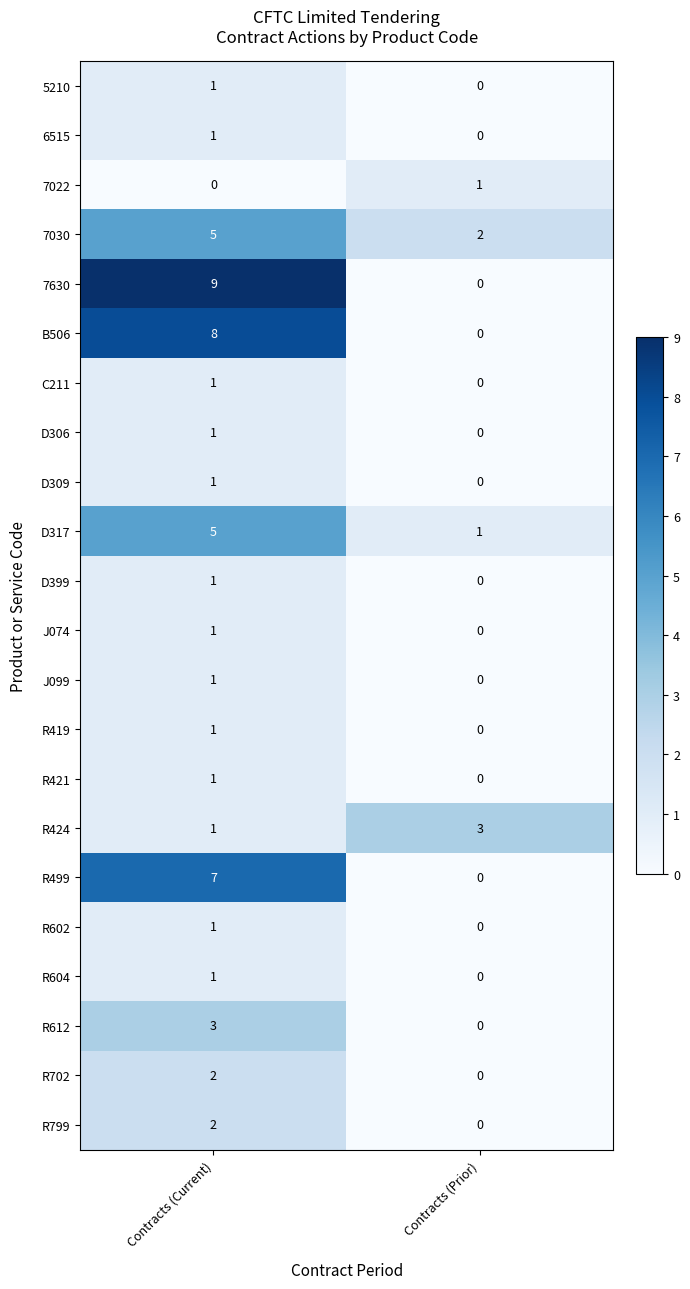

What is the greatest value displayed?

9